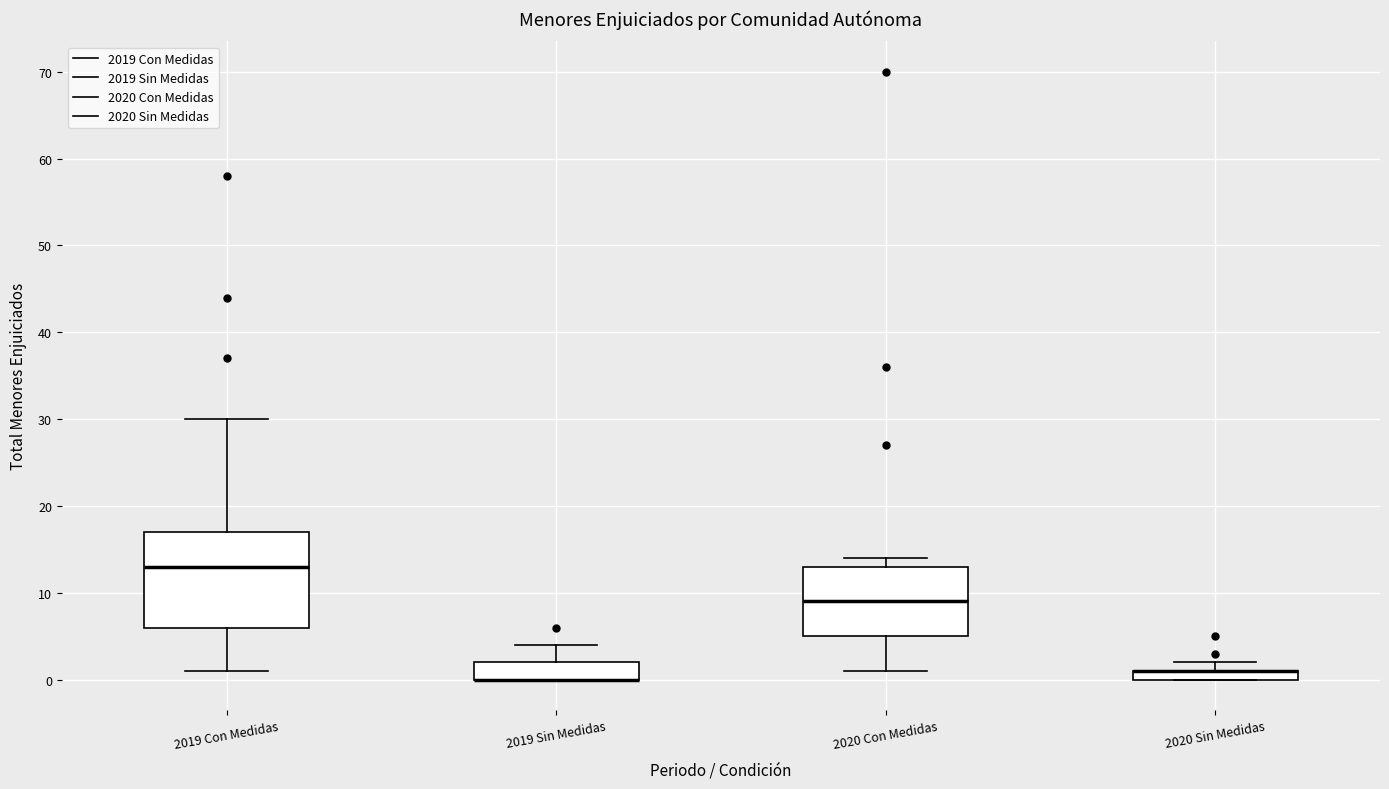

Comparing the boxes themselves (not the whiskers), which one is the tallest?

2019 Con Medidas